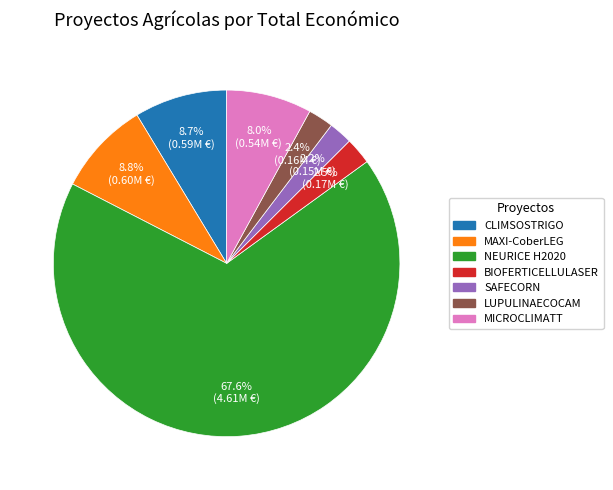

How much of the chart is everything except LUPULINAECOCAM?

97.6%